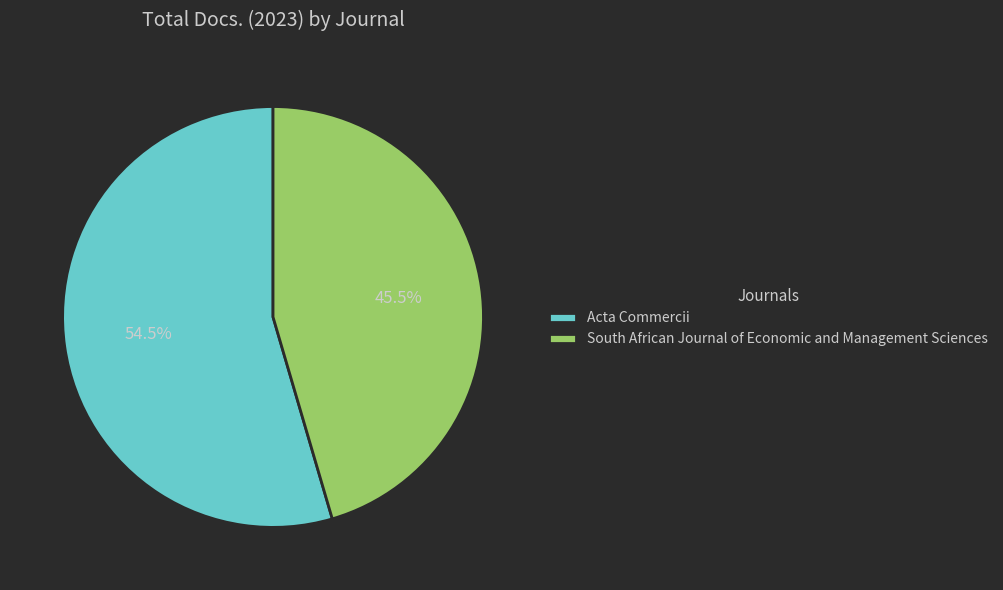

To the nearest percent, what is the difference between the largest and smallest slice percentages?

9%